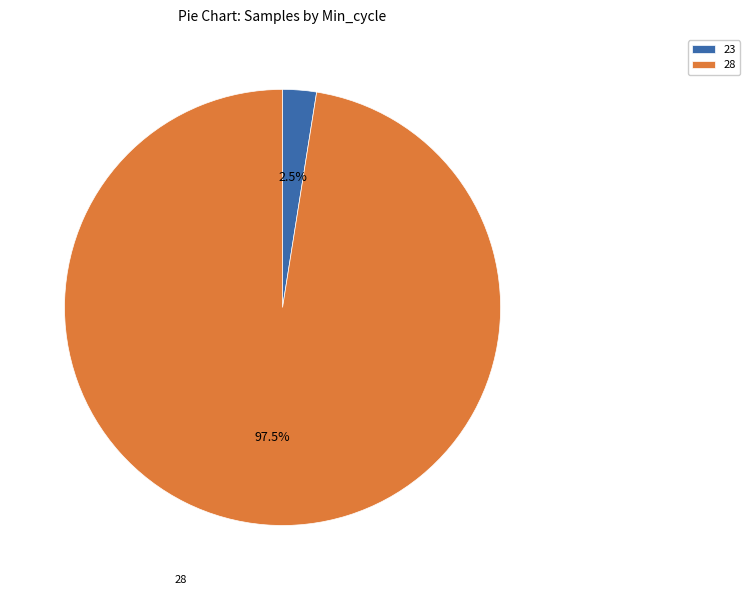

What percentage is NOT represented by 23?

97.5%